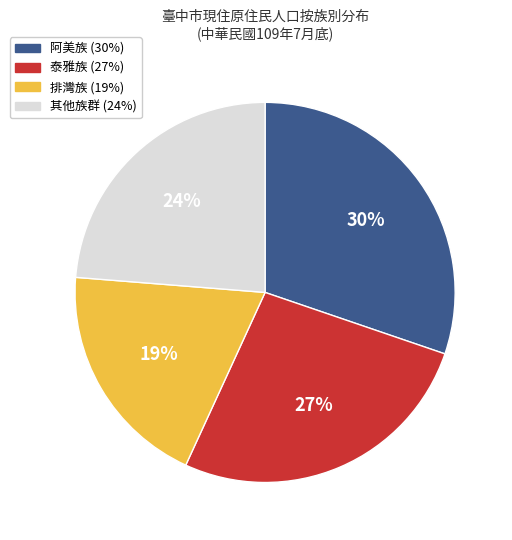

To the nearest percent, what is the difference between the largest and smallest slice percentages?

11%